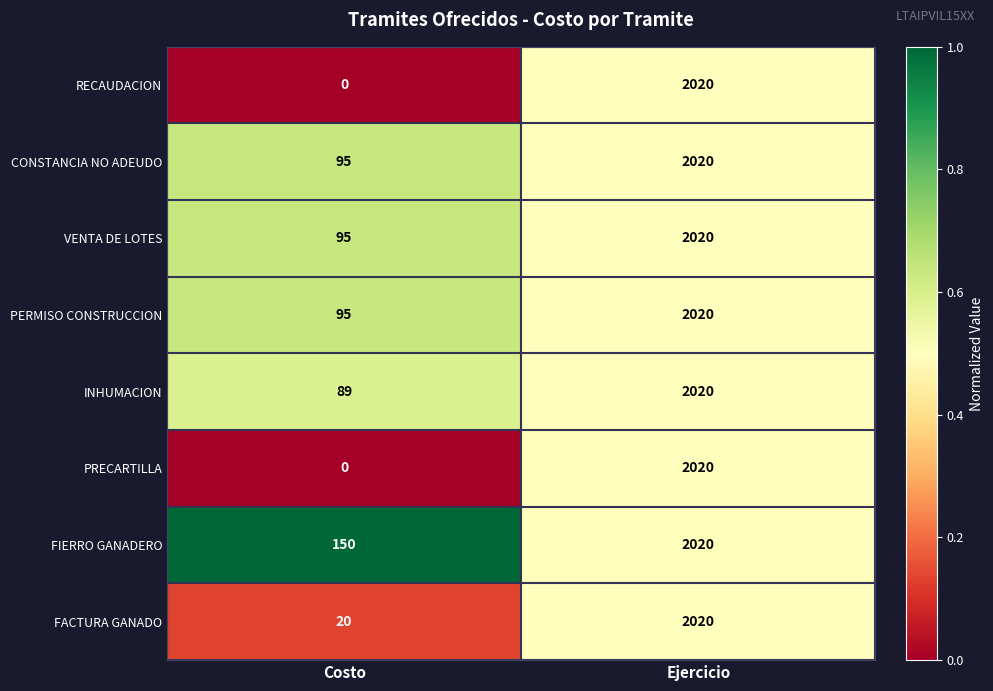

At which label is RECAUDACION closest to 1010?

Costo